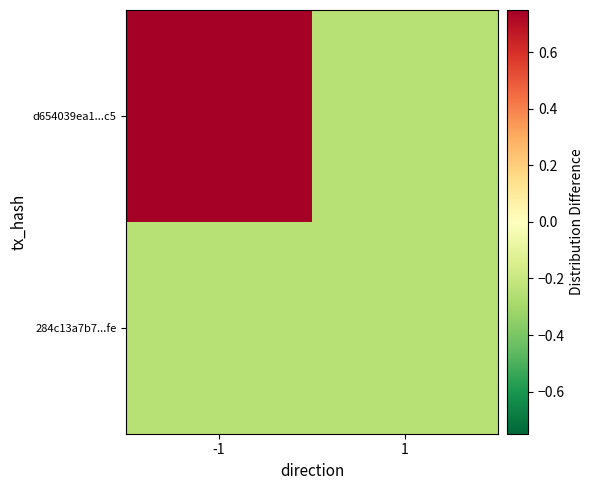

Rank the series by their maximum value, from highest to lowest.

d654039ea1...c5, 284c13a7b7...fe